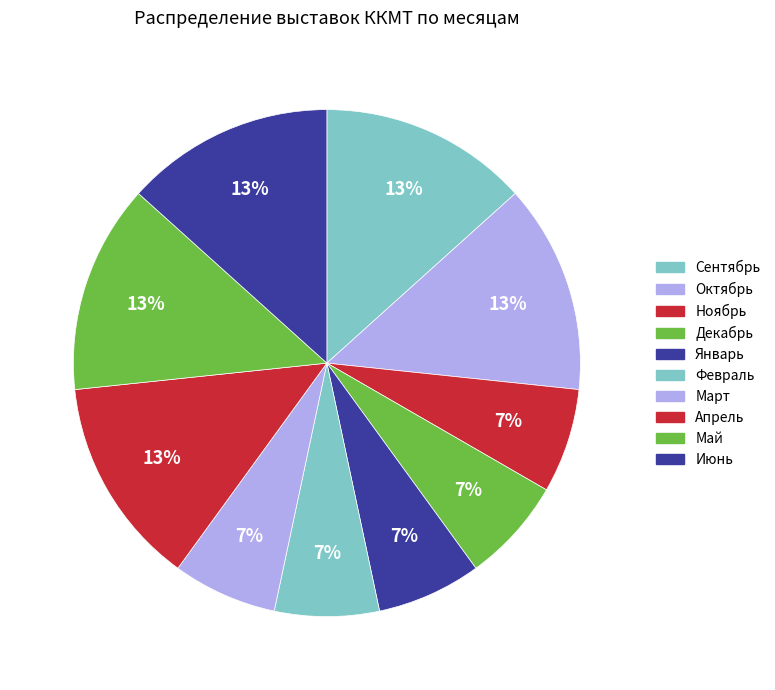

Count the number of slices in the pie.

10